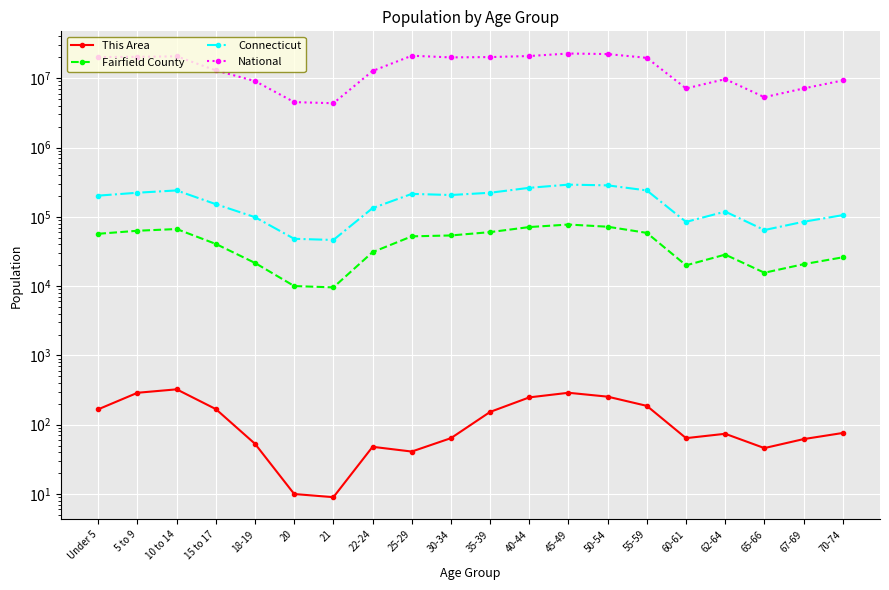

The Connecticut series shows 109429 at 30-34. True or false?

False